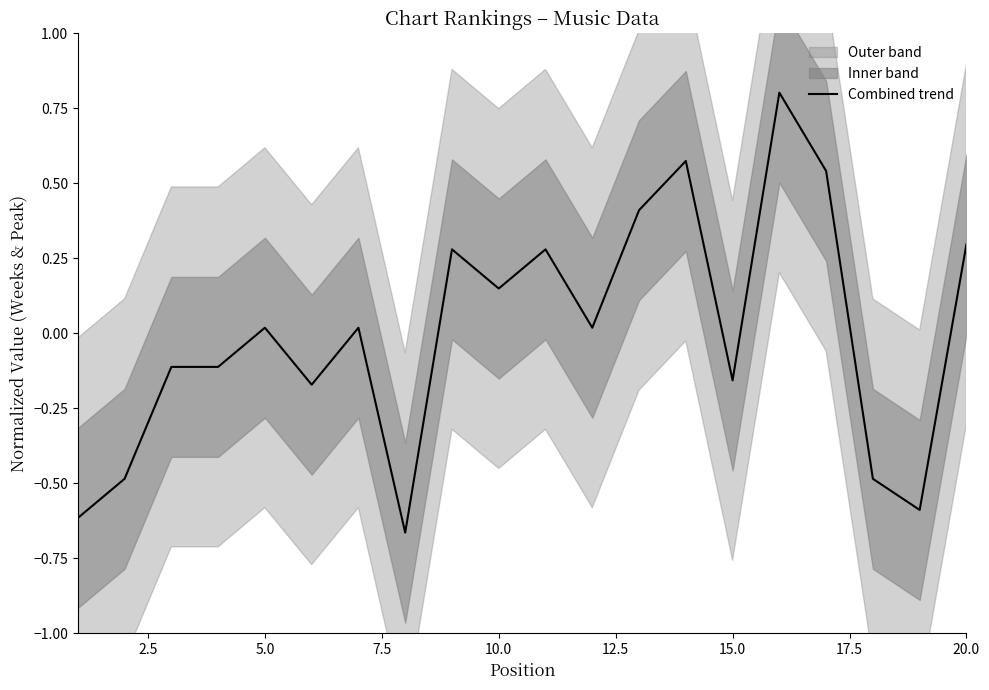

What is the minimum value shown in the chart?

-0.7